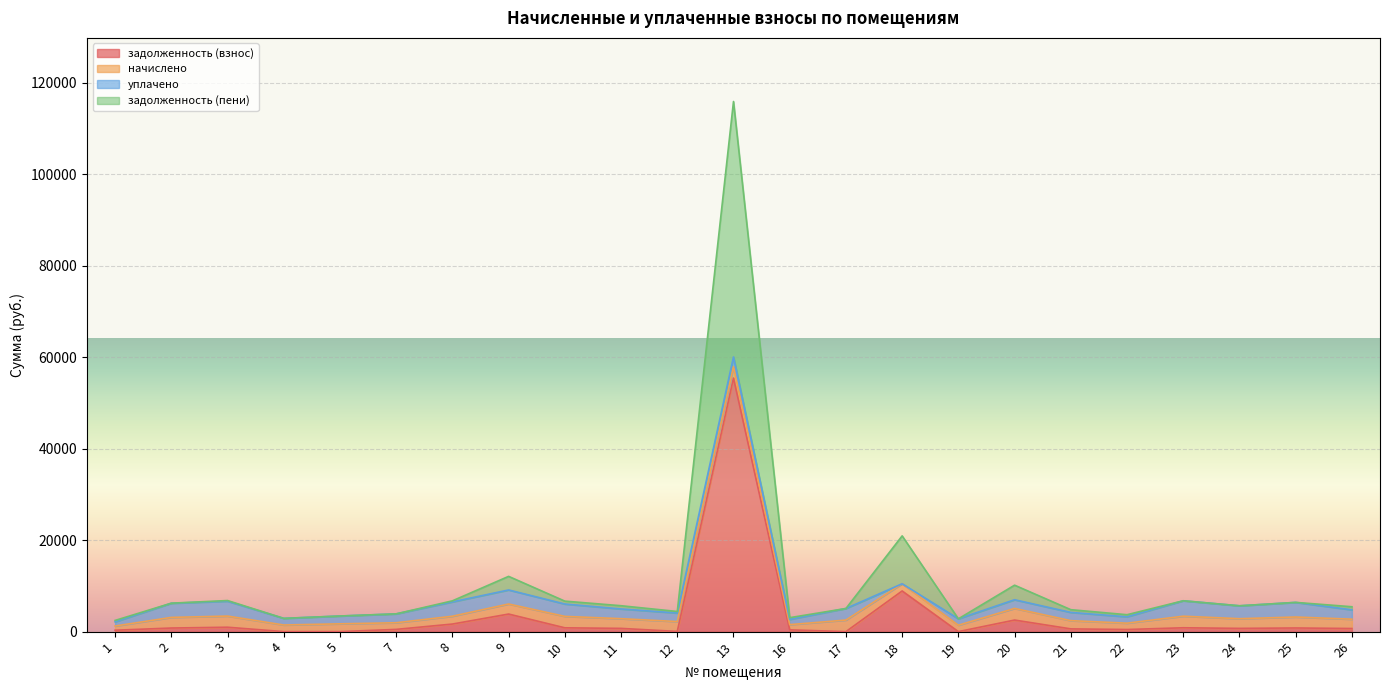

Count the number of categories in the chart.

23